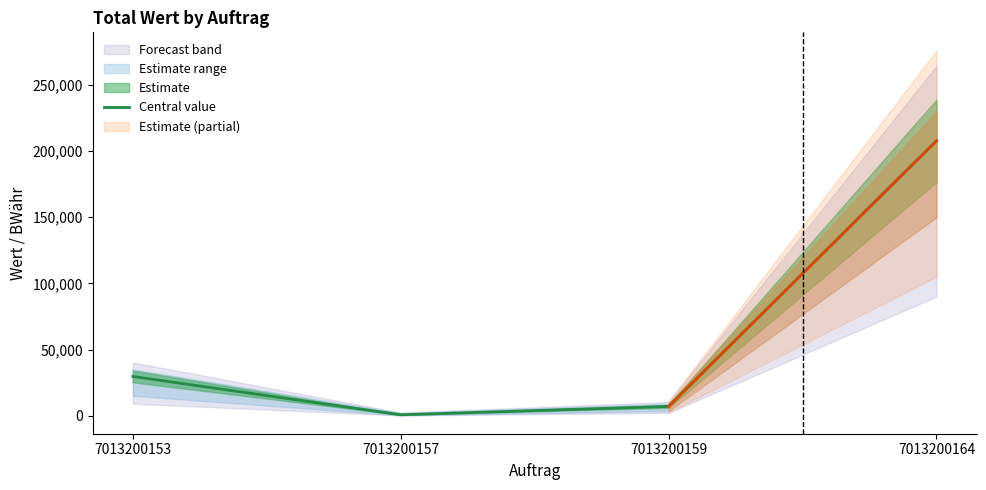

At which label is the value closest to 104217?

7013200153